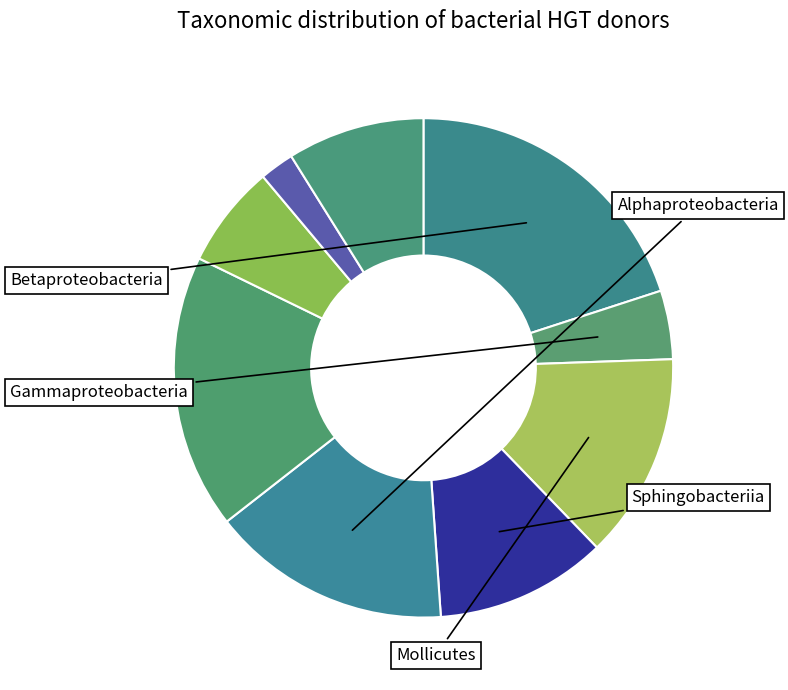

Which slice is the largest?

2